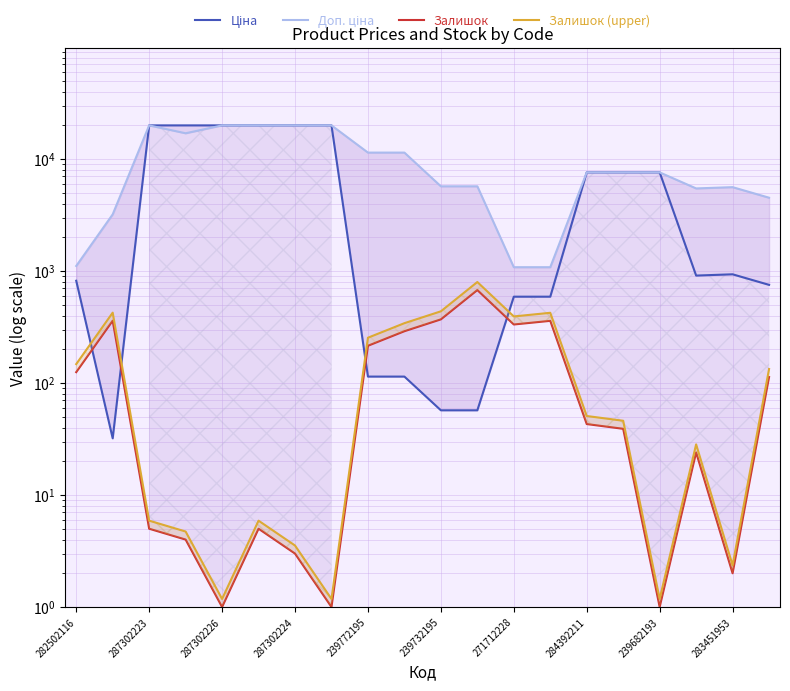

What is the average value of the Залишок series?

148.4